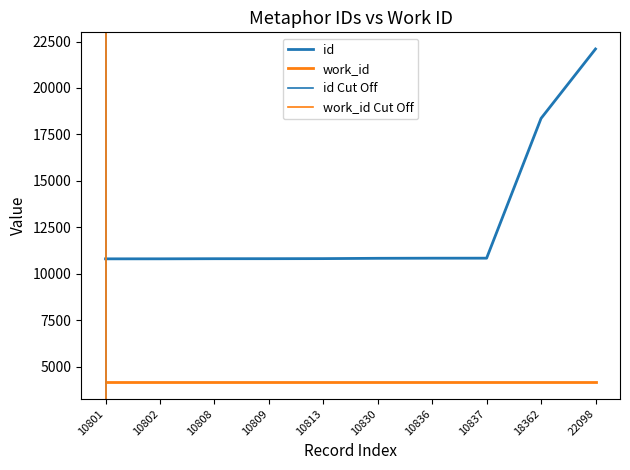

What is the sum of the values at 18362 and 10830?

29192